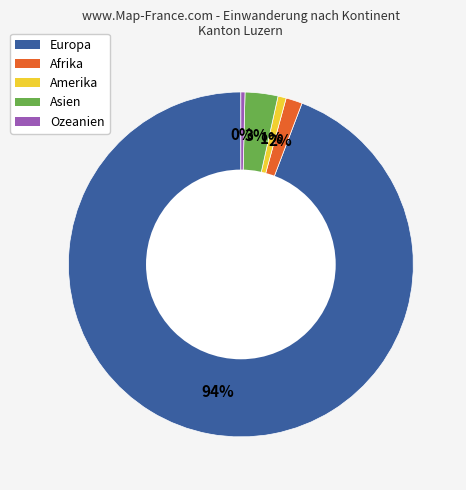

Does Europa account for over 50% of the chart?

Yes